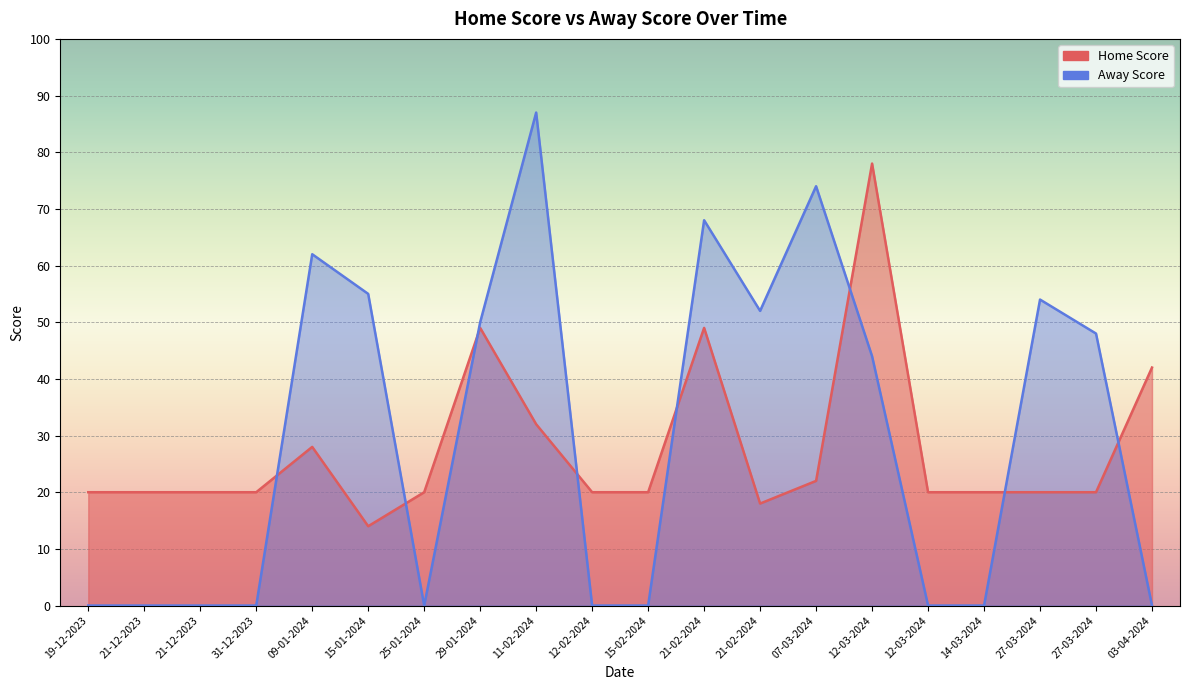

At which label is Away Score closest to 43?

12-03-2024